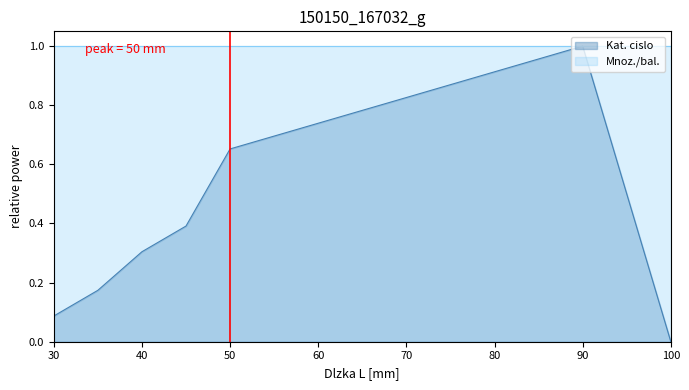

The chart shows a value of 0.7 at 60. True or false?

True